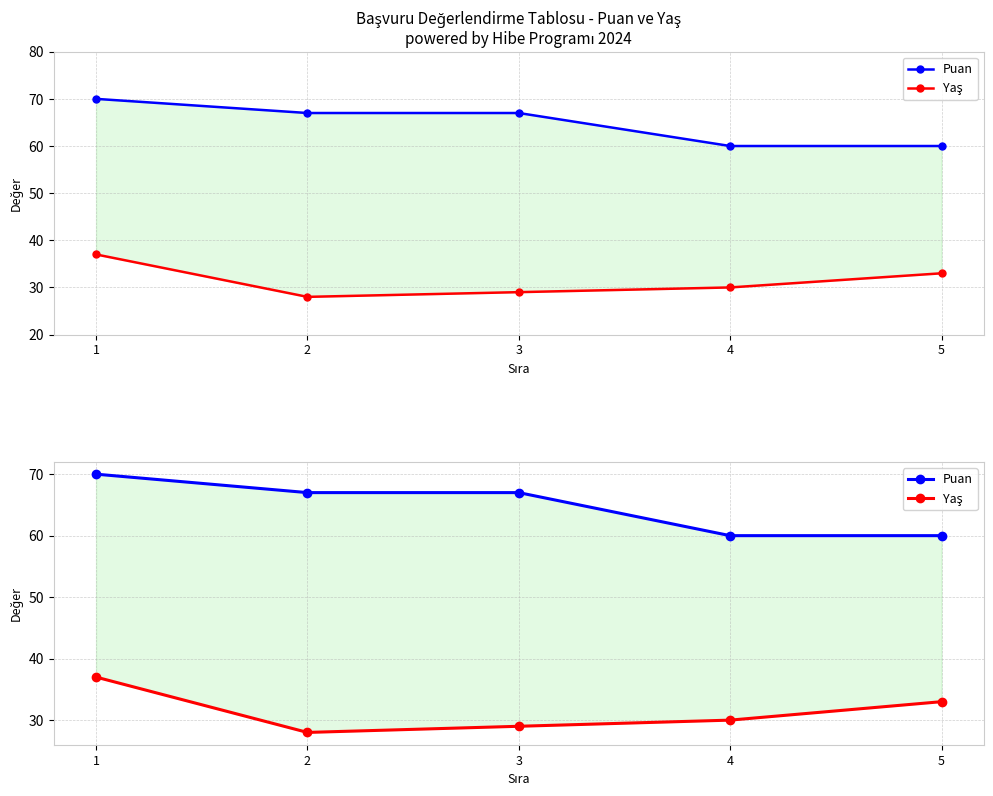

Which series changed the most between 1 and 4?

Puan